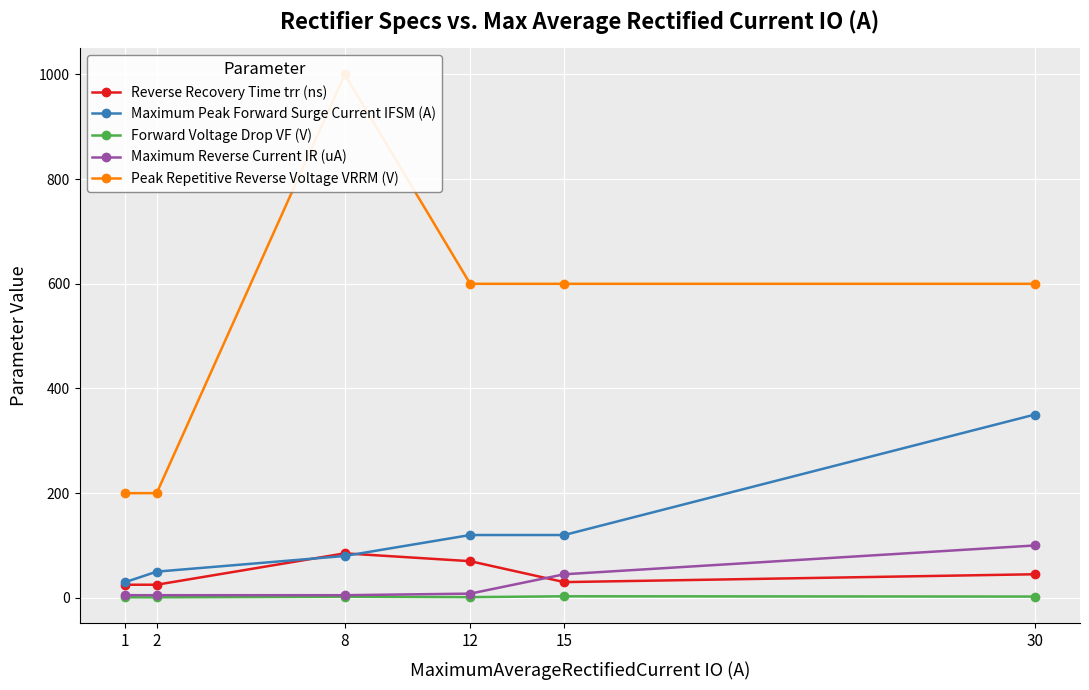

What is the value of the Peak Repetitive Reverse Voltage VRRM (V) point at the 4th from the left?

600.0